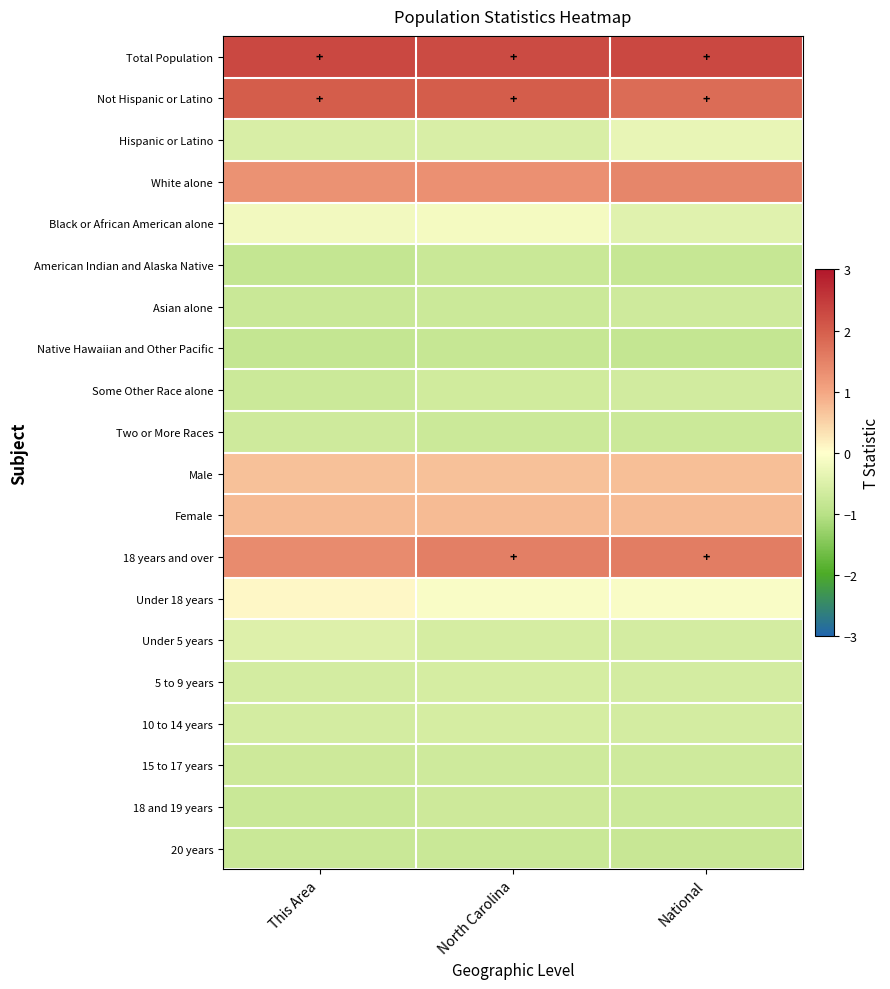

What is the smallest value displayed?

-0.8